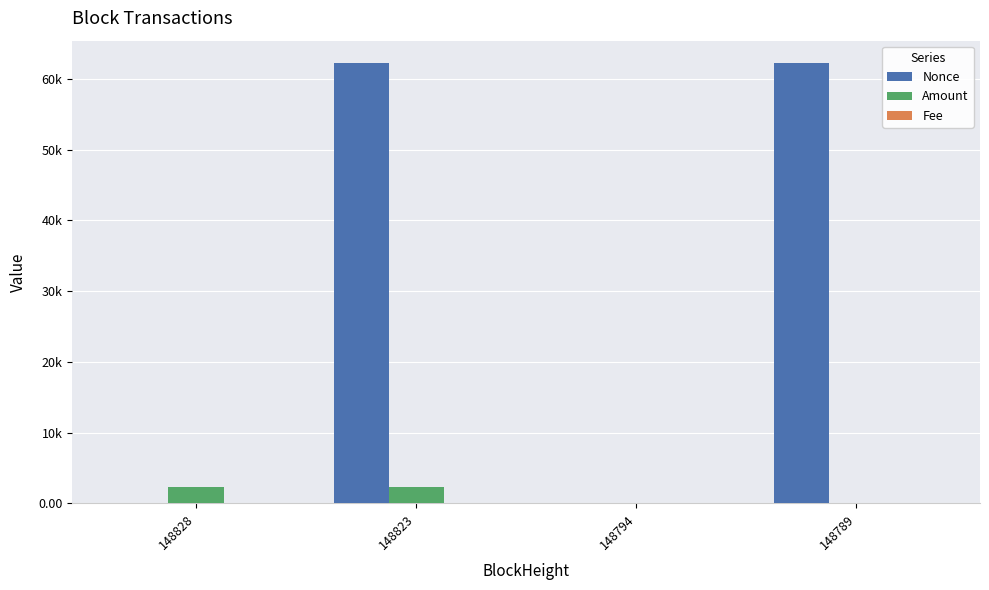

Are the bars horizontal?

No